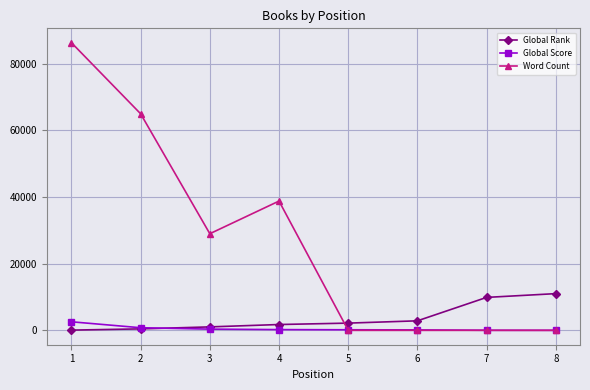

Rank the series by their maximum value, from highest to lowest.

Word Count, Global Rank, Global Score